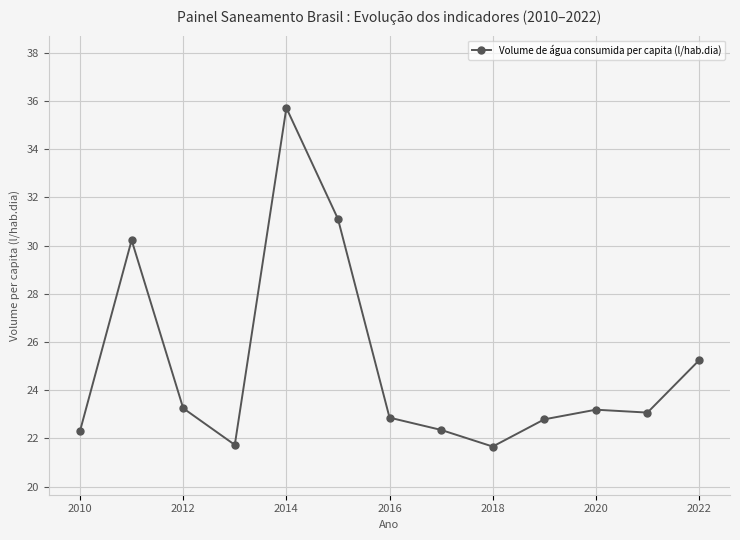

What is the greatest value displayed?

35.7